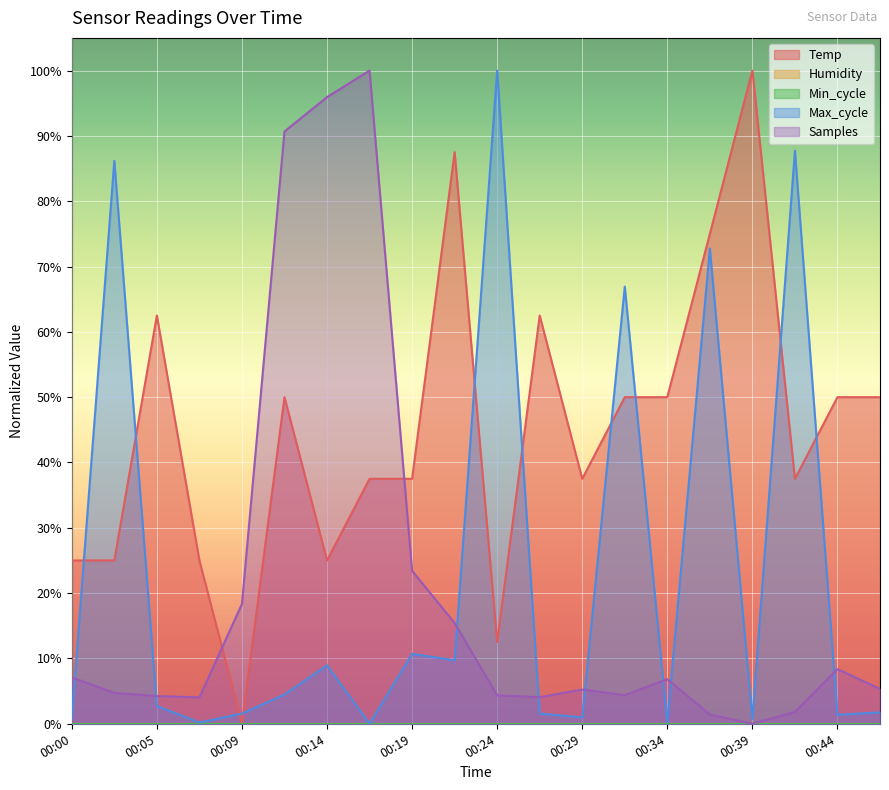

What is the difference between the Temp values at 00:32 and 00:07?

0.2